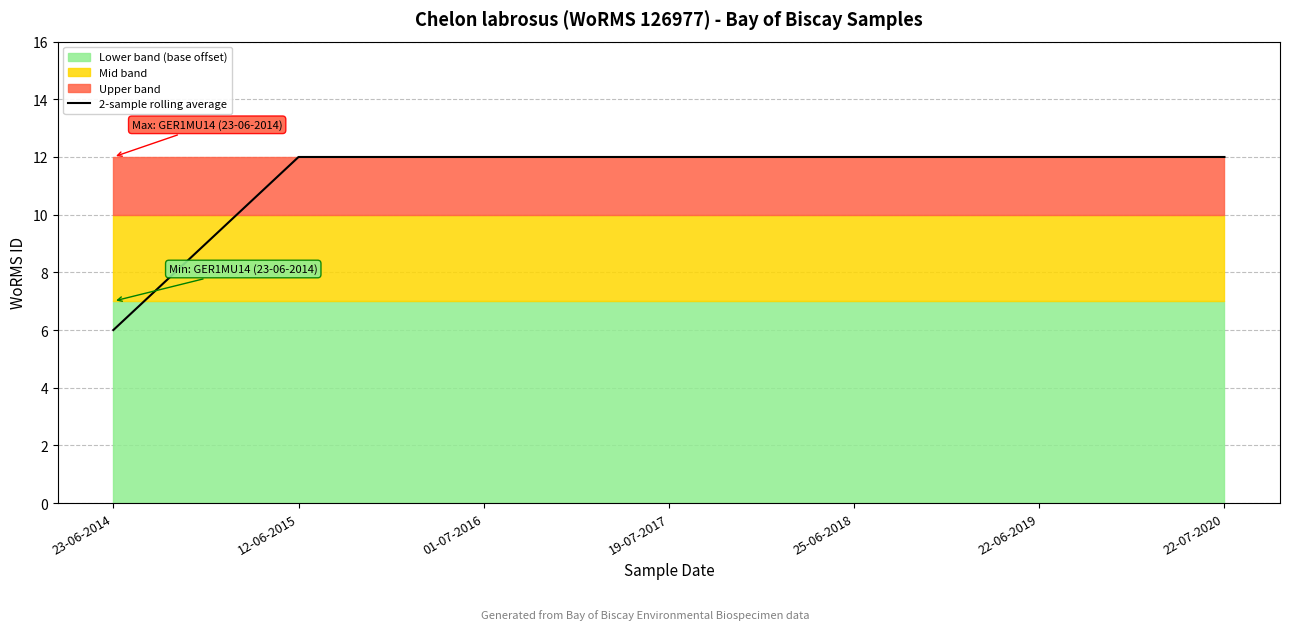

At which label is the value closest to 9?

23-06-2014